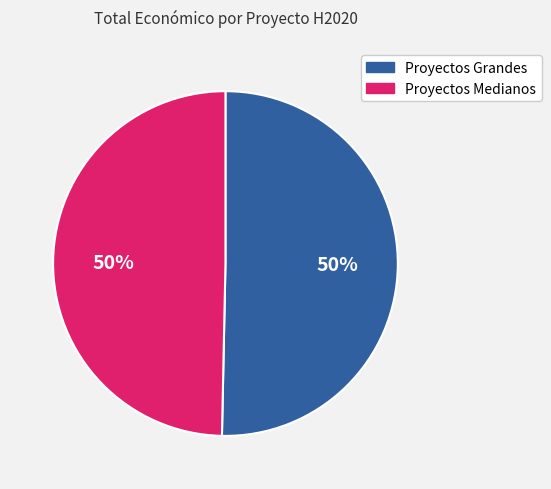

To the nearest percent, what is the average slice percentage?

50%